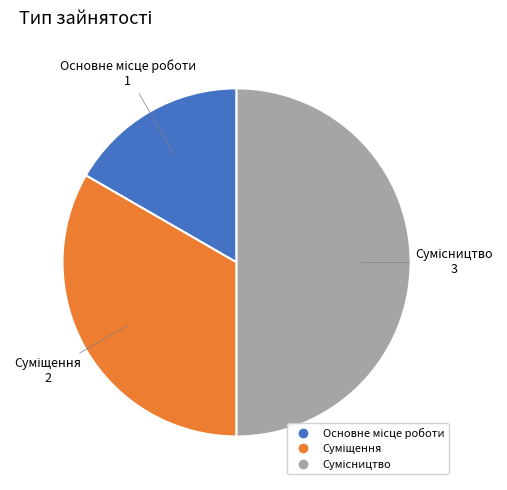

Count the number of slices in the pie.

3